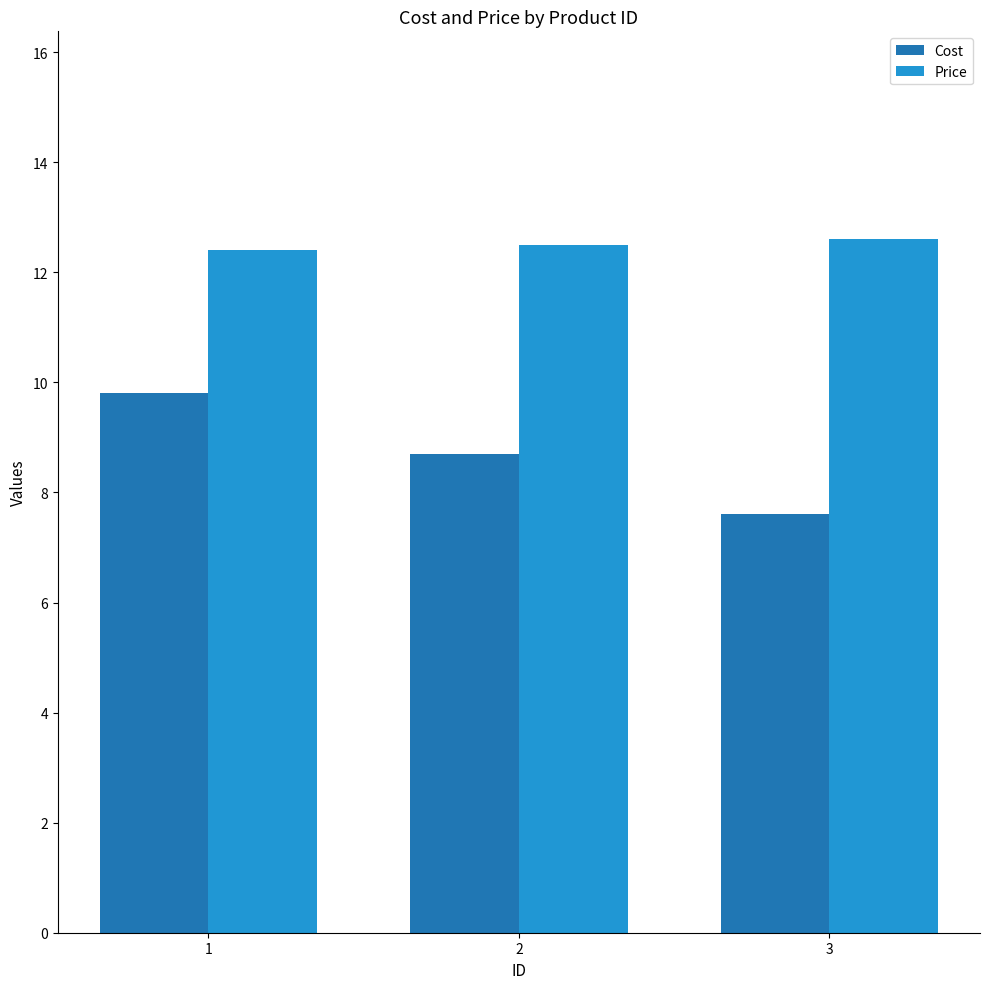

Which series has the largest range (max minus min)?

Cost